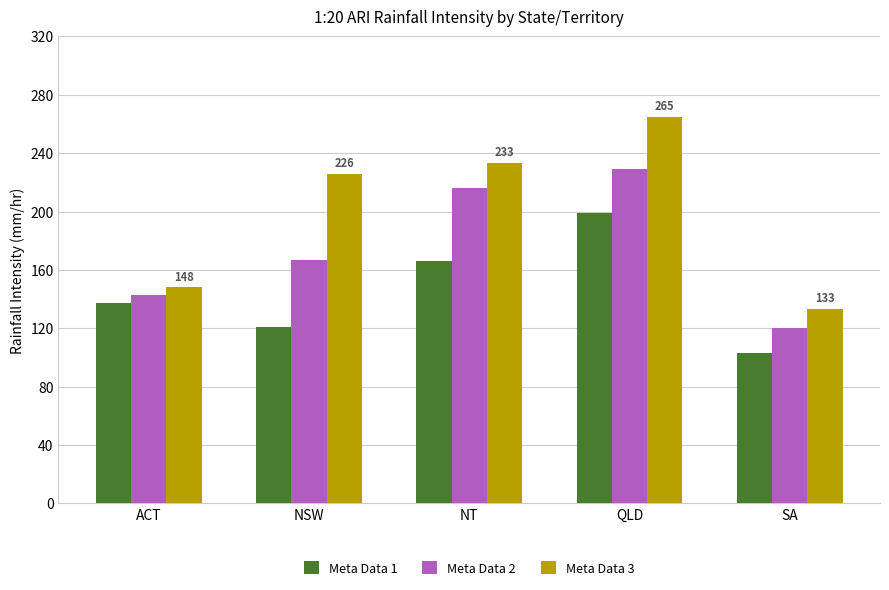

What is the label of the 4th bar from the right?

NSW